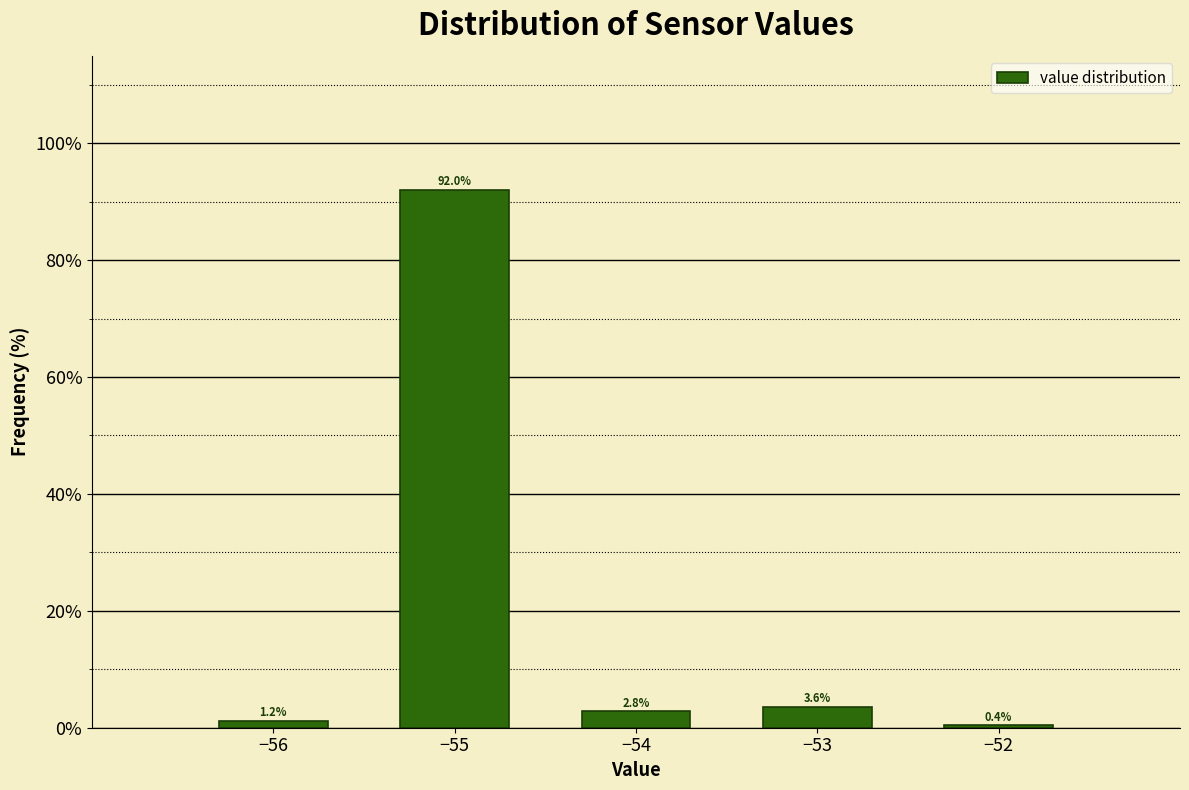

Reading left to right, transcribe all the data shown in this chart.

1.2	92.0	2.8	3.6	0.4